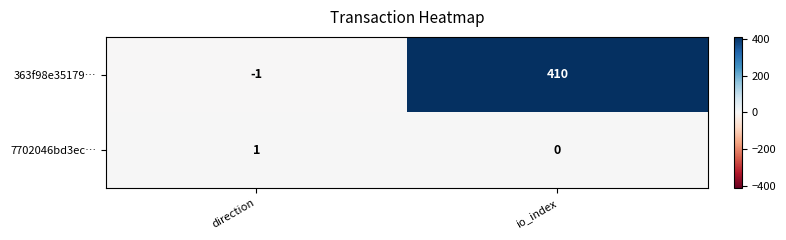

How many categories are shown in the chart?

2